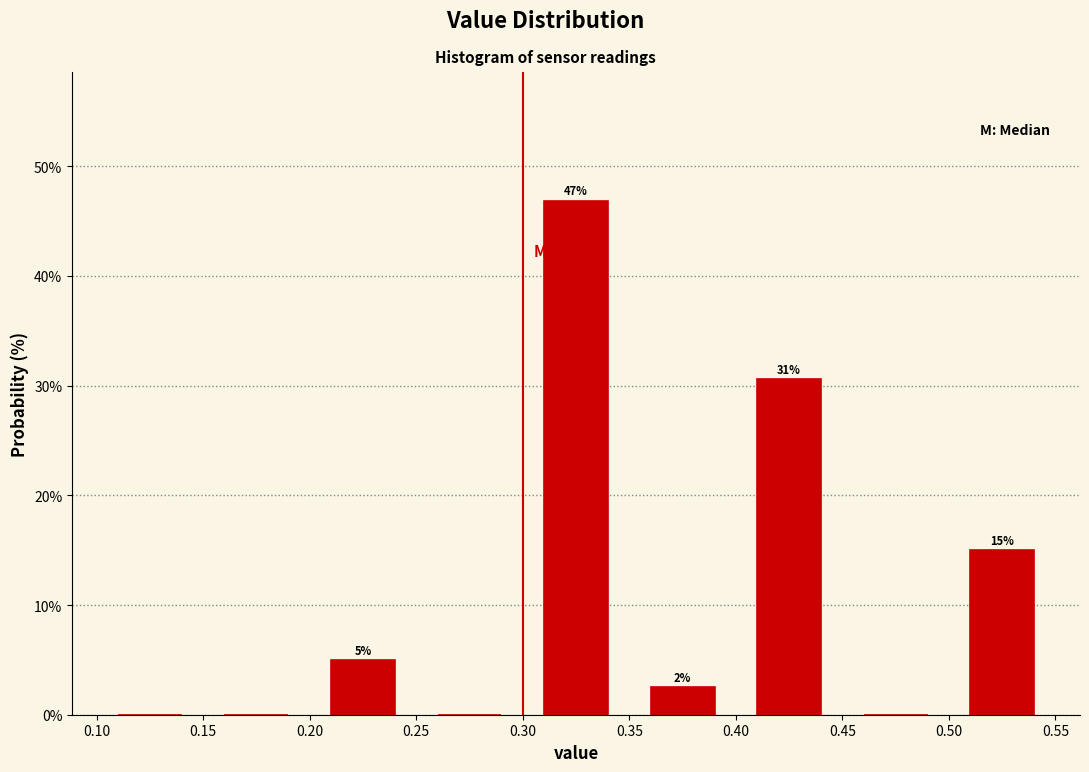

Over which range of the x-axis is the bar tallest?

0.30 to 0.35